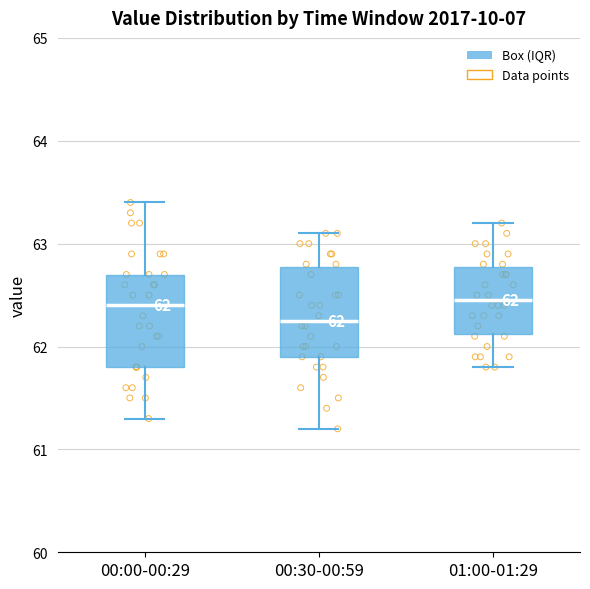

Which box has the lowest median line?

00:30-00:59